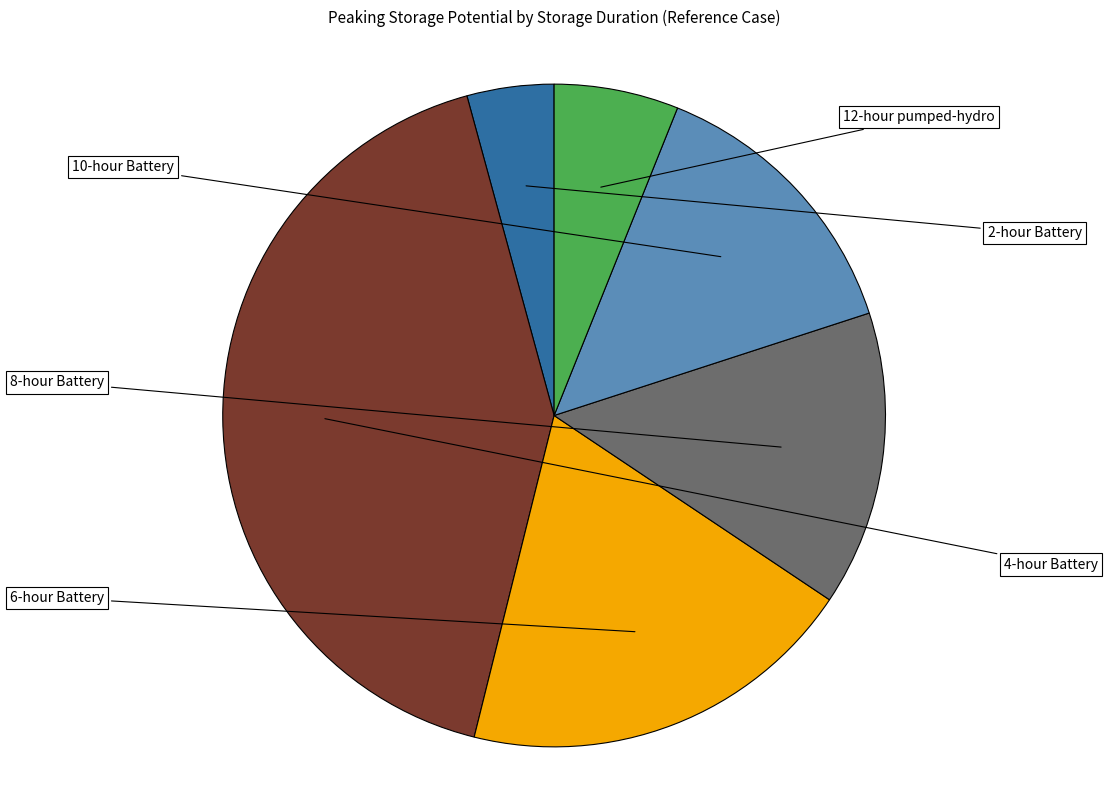

Is there any slice that represents more than half of the pie?

No